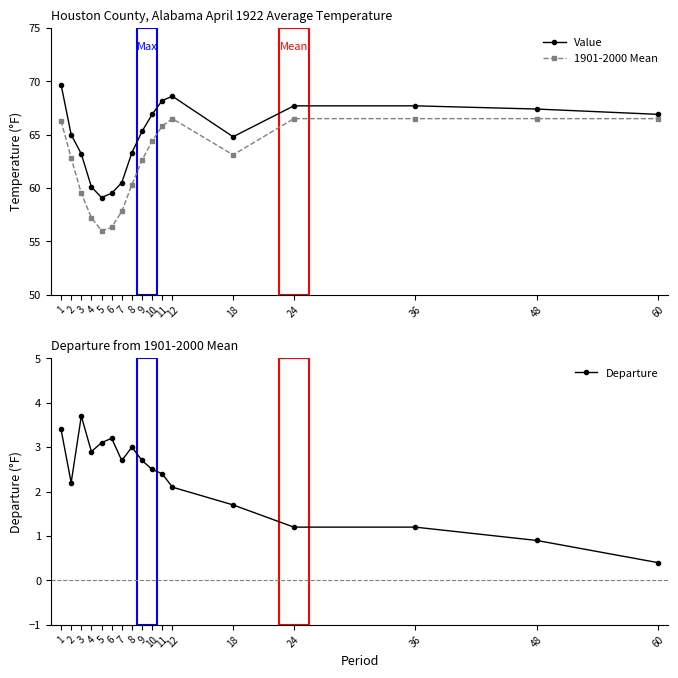

Where does the Value series first go above 65?

1